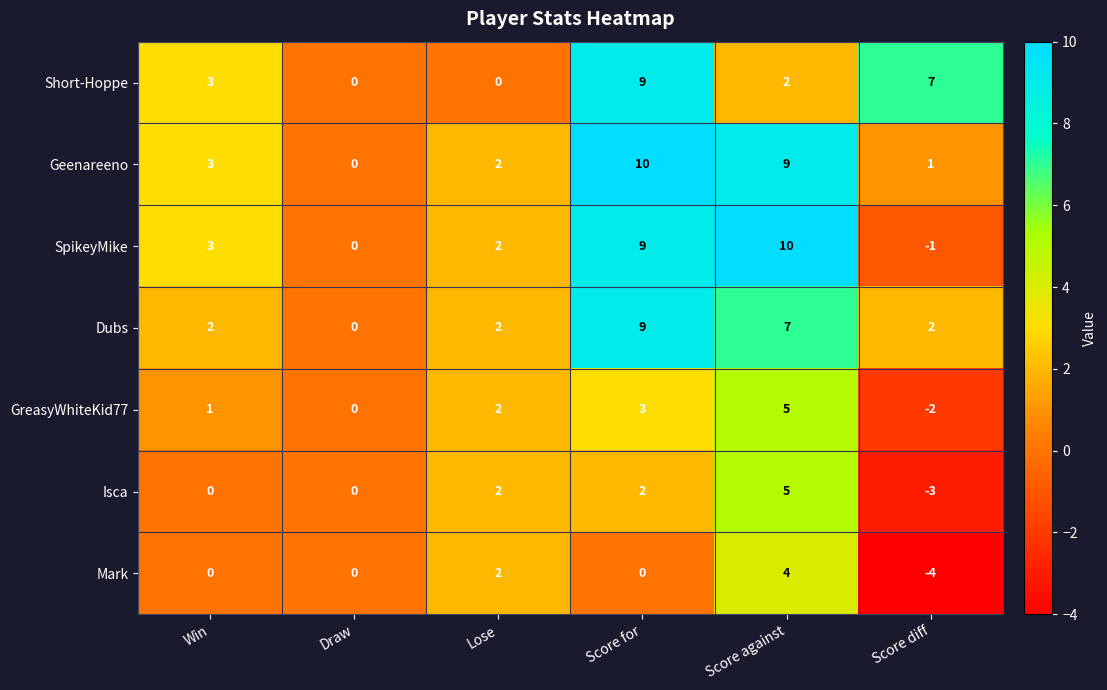

What is the total value across all series at Lose?

12